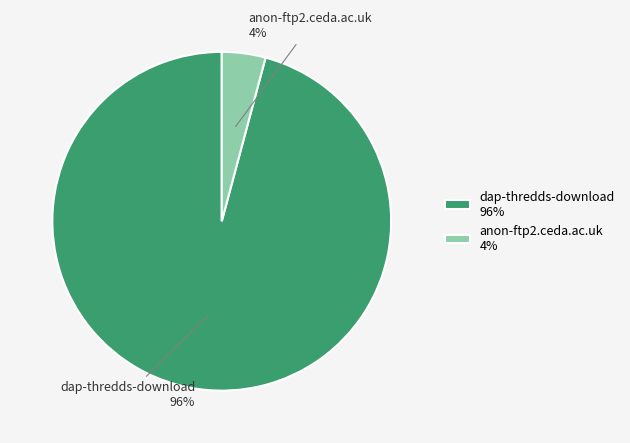

Which slice is the smallest?

anon-ftp2.ceda.ac.uk